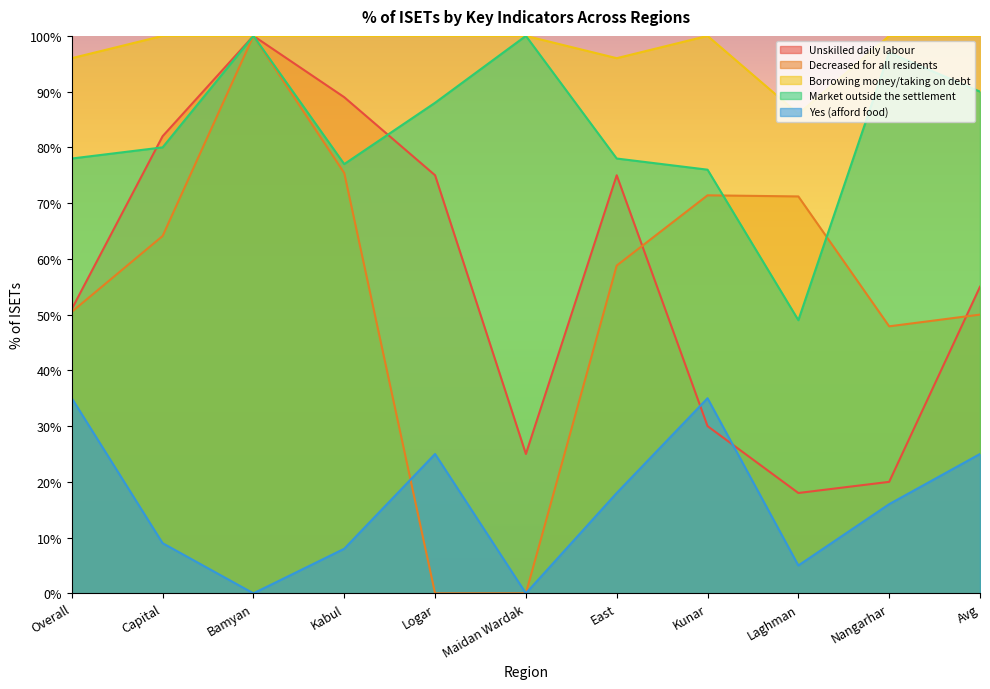

Where do Market outside the settlement and Decreased for all residents first cross each other?

Kunar and Laghman